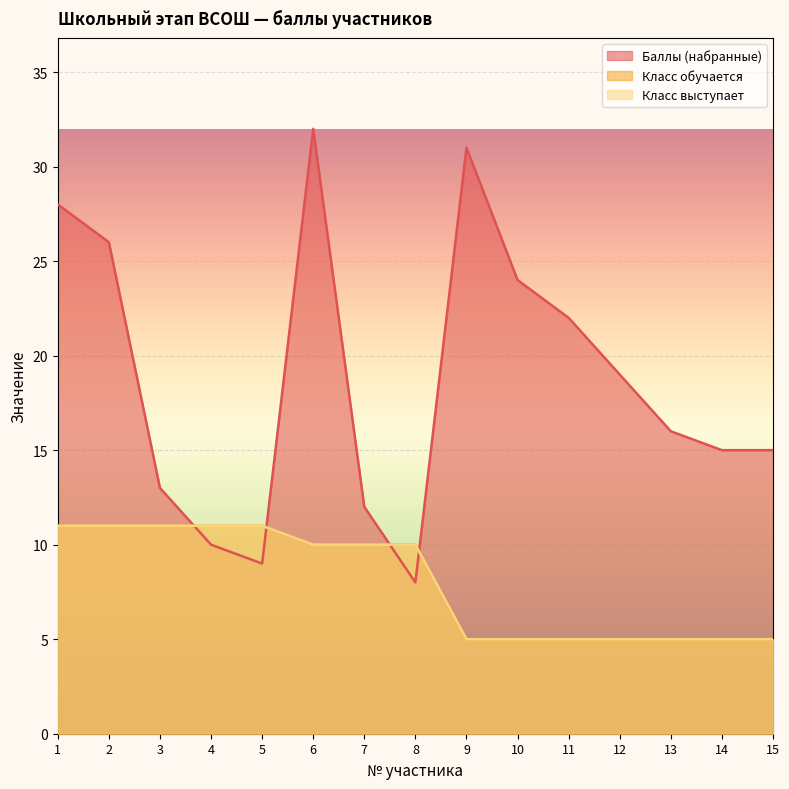

Reading left to right, extract all data points from this chart.

Баллы (набранные): 28	26	13	10	9	32	12	8	31	24	22	19	16	15	15
Класс обучается: 11	11	11	11	11	10	10	10	5	5	5	5	5	5	5
Класс выступает: 11	11	11	11	11	10	10	10	5	5	5	5	5	5	5